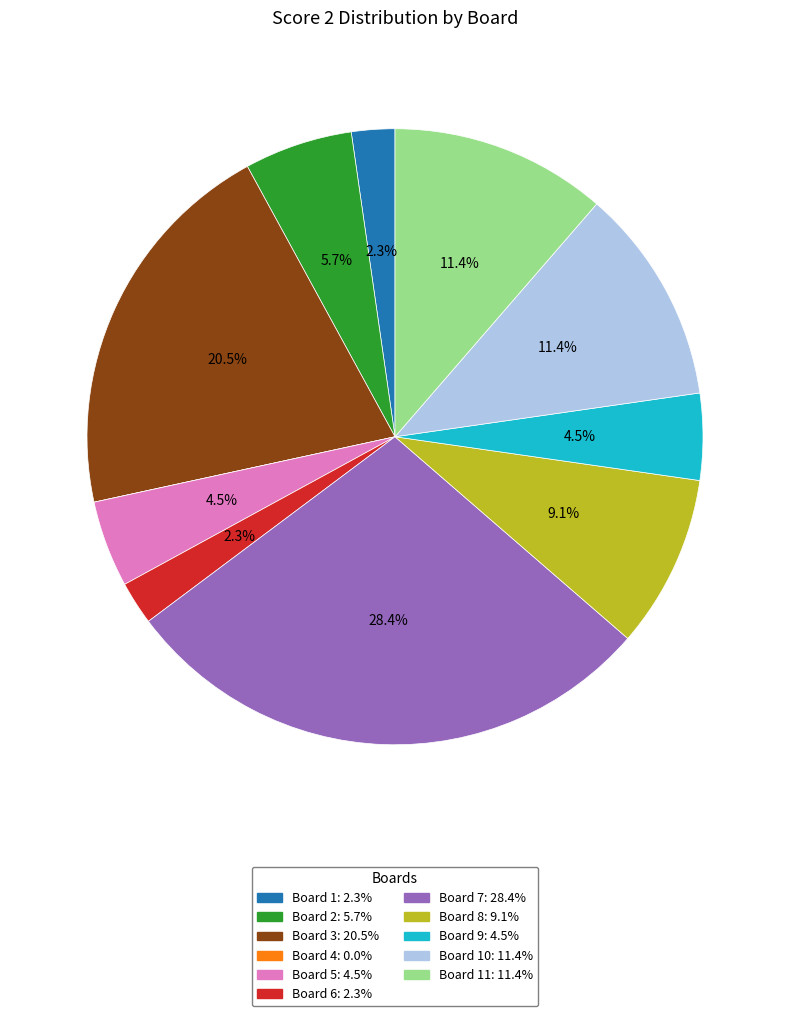

Does any single category account for the majority?

No